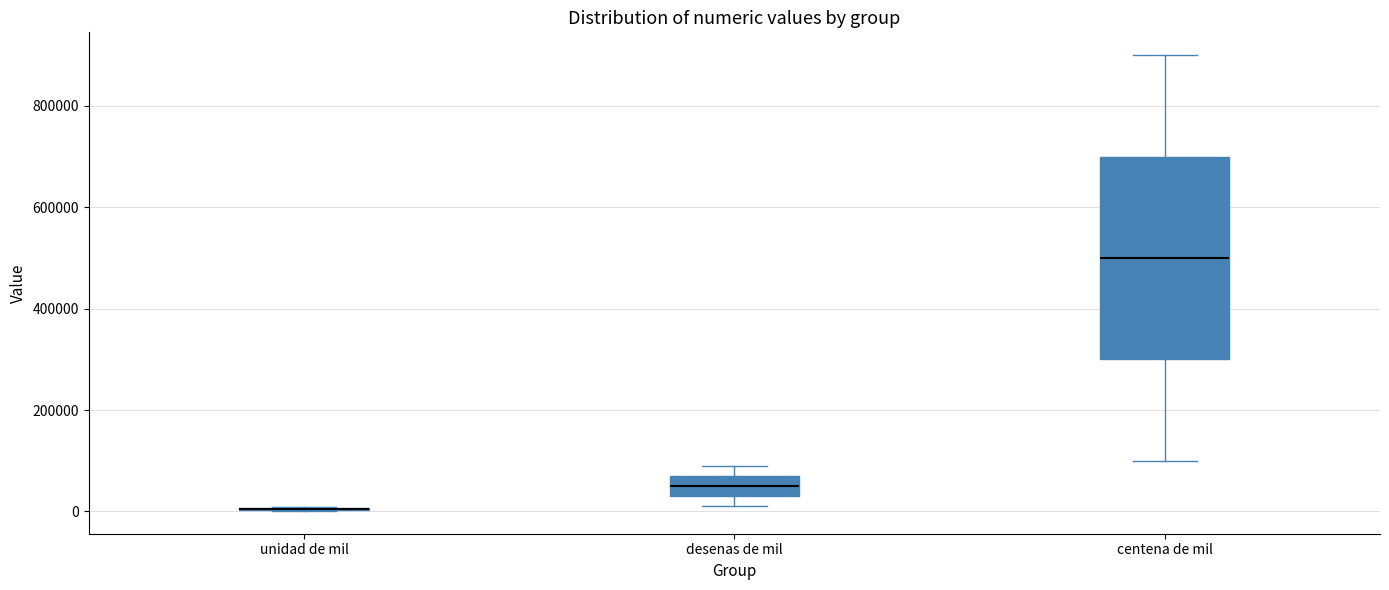

Where is the lower edge of the box for desenas de mil on the y-axis? The values are not printed on the chart, so give them approximately, as read against the axis.

40000